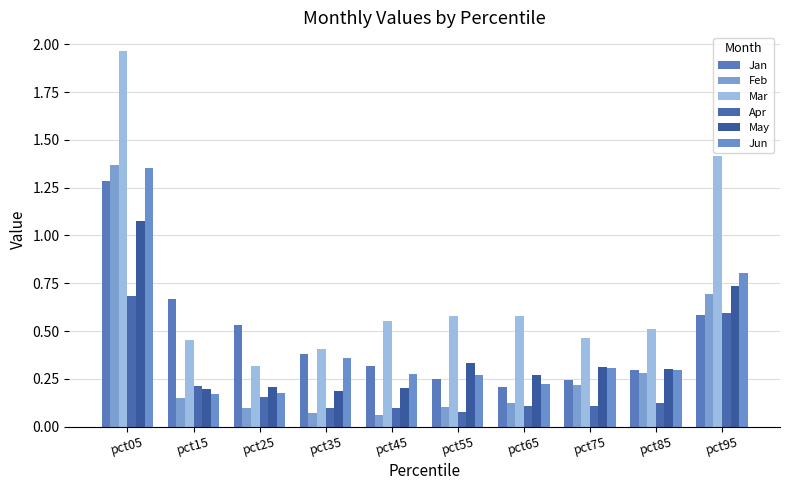

Does the chart contain any negative values?

No